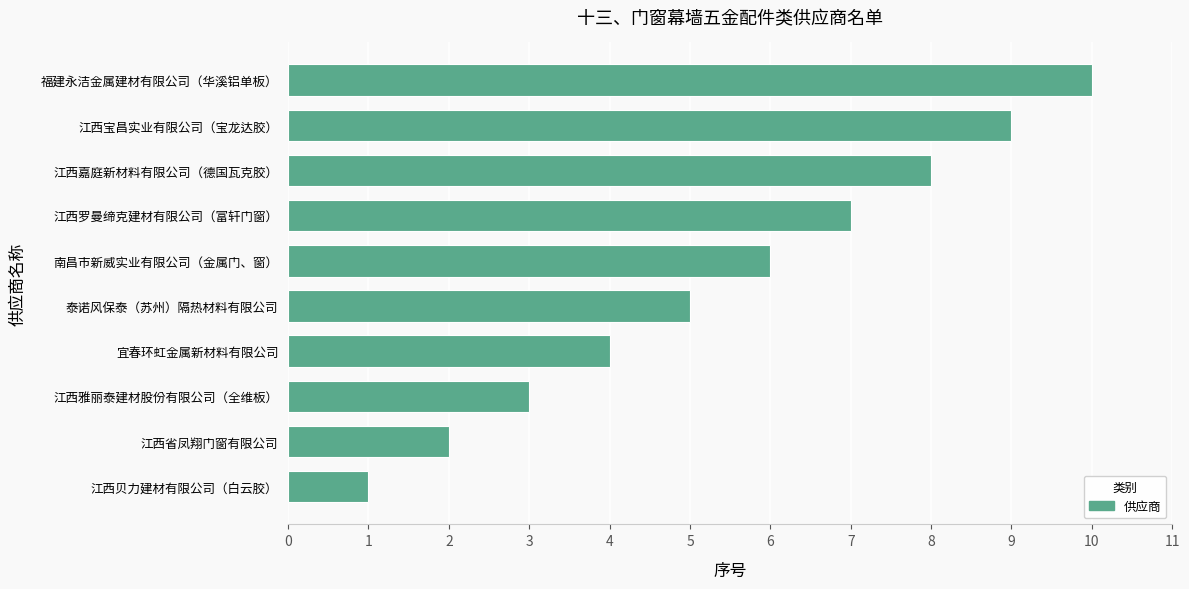

Are the bars horizontal?

Yes